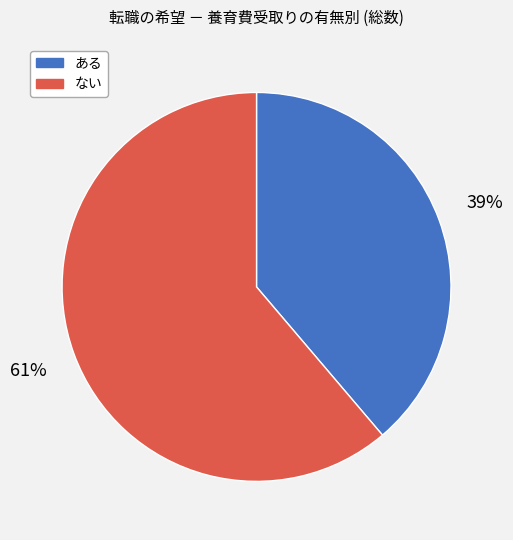

To the nearest percent, what is the average slice percentage?

50%